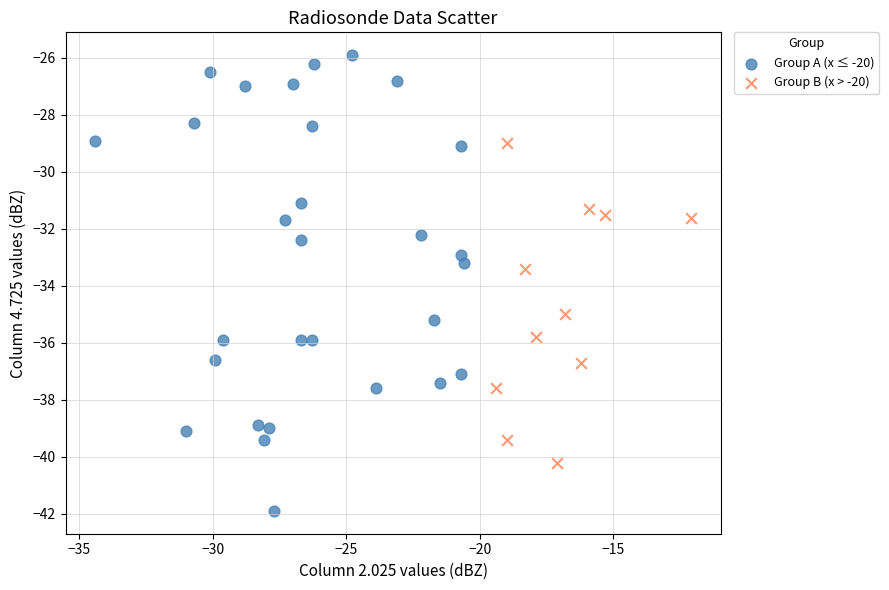

Which series reaches the maximum Y coordinate?

Group A (x ≤ -20)